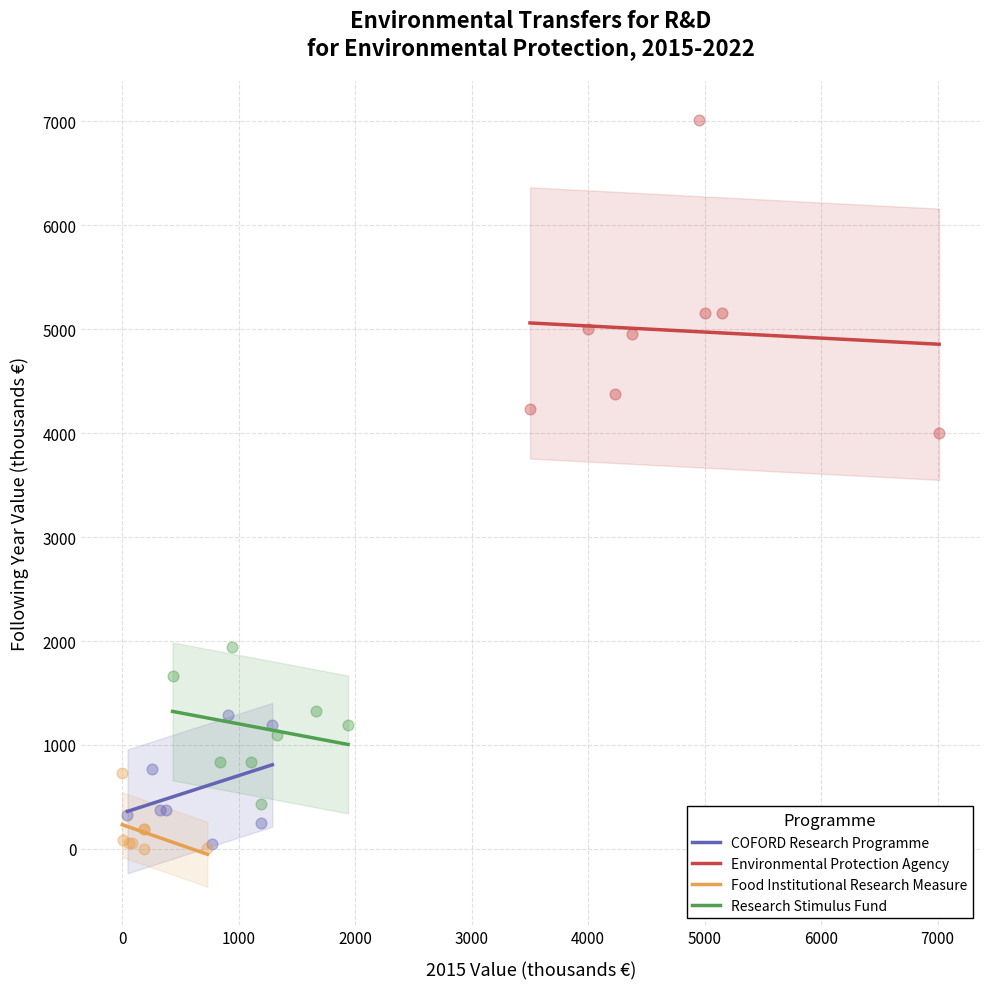

Which series contains the highest Y value?

Environmental Protection Agency